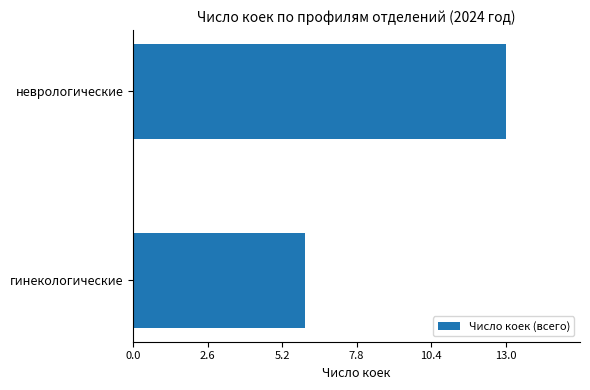

True or false: the data shows 6 at гинекологические.

True